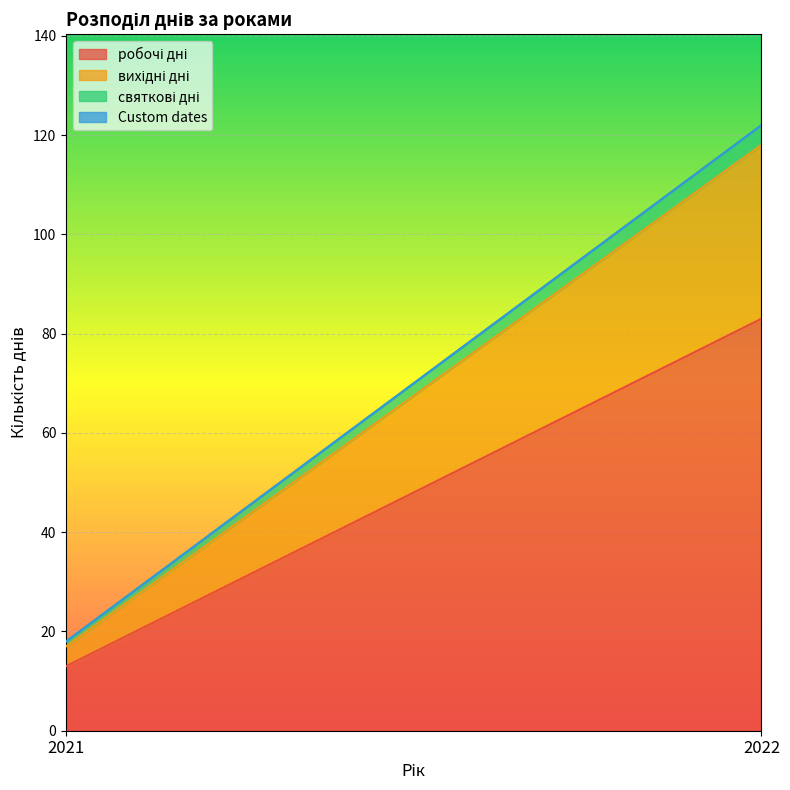

Between 2021 and 2022, which is larger?

2022